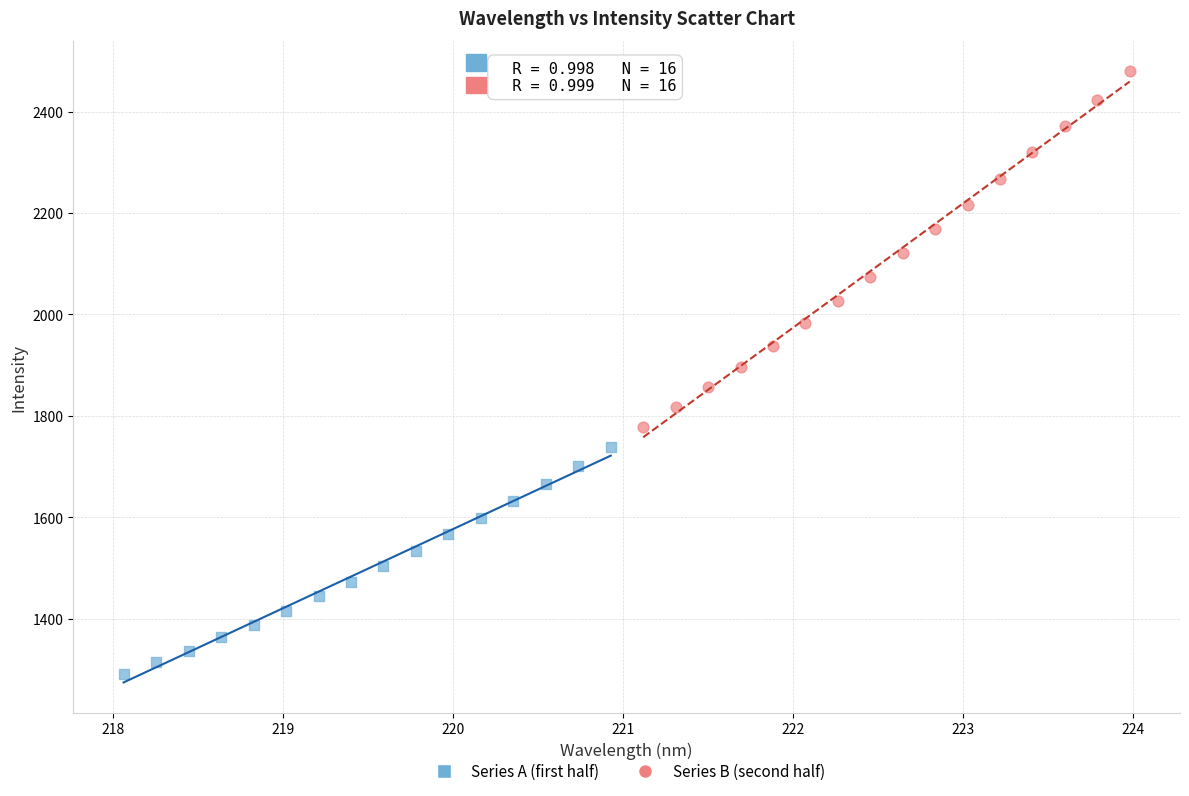

Which series contains the lowest Y value?

Series A (first half)